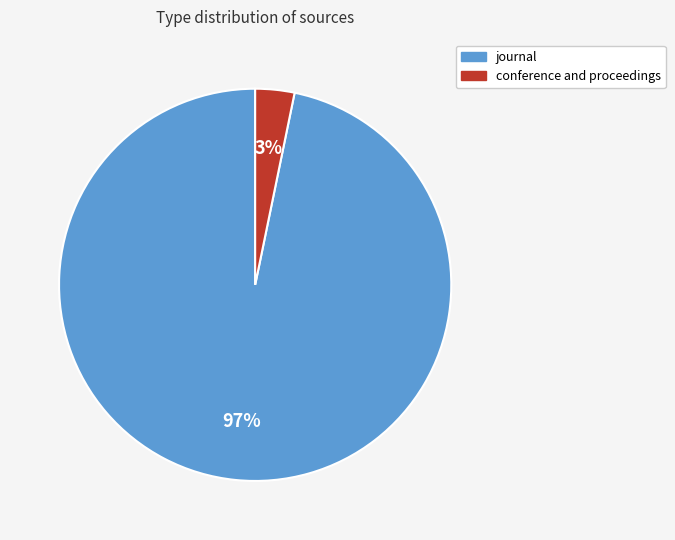

Which has a higher value, conference and proceedings or journal?

journal